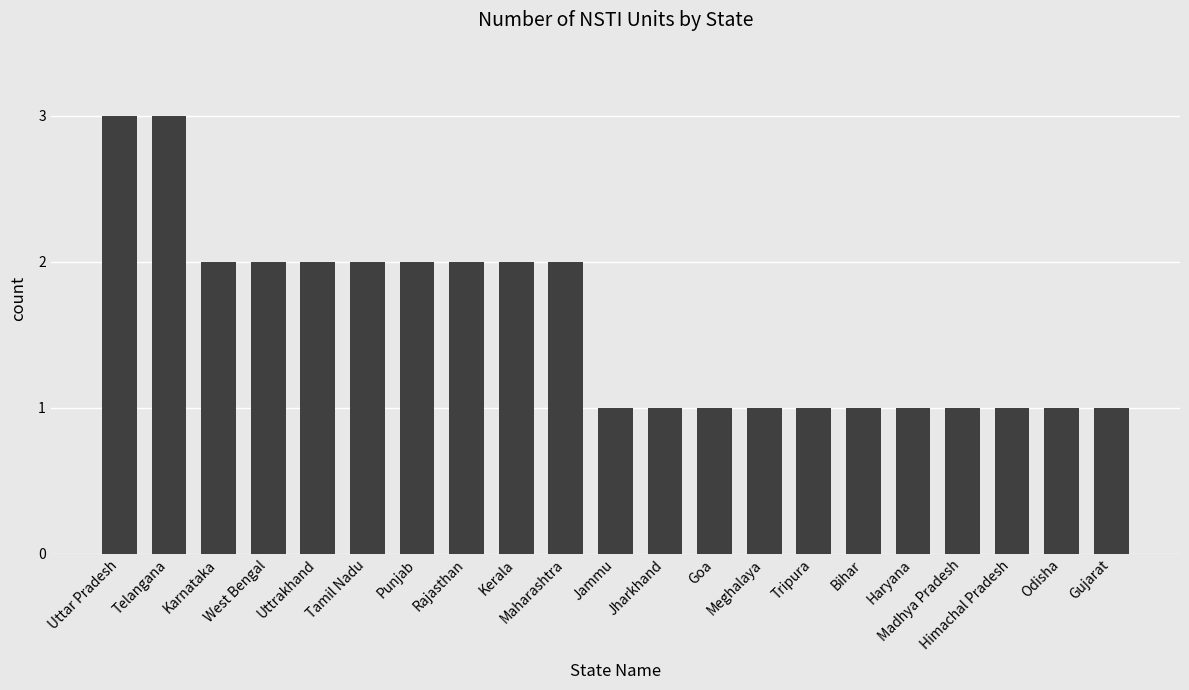

What is the sum of all values?

33